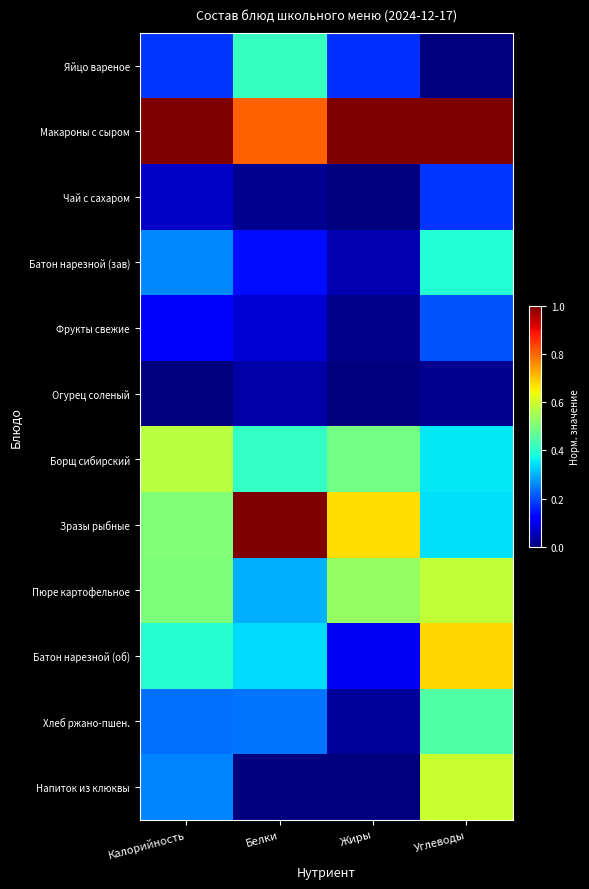

Reading left to right, transcribe all the data shown in this chart.

Яйцо вареное: Калорийность=0.2	Белки=0.4	Жиры=0.2	Углеводы=0.0
Макароны с сыром: Калорийность=1.0	Белки=0.8	Жиры=1.0	Углеводы=1.0
Чай с сахаром: Калорийность=0.1	Белки=0.0	Жиры=0.0	Углеводы=0.2
Батон нарезной (зав): Калорийность=0.3	Белки=0.1	Жиры=0.0	Углеводы=0.4
Фрукты свежие: Калорийность=0.1	Белки=0.1	Жиры=0.0	Углеводы=0.2
Огурец соленый: Калорийность=0.0	Белки=0.0	Жиры=0.0	Углеводы=0.0
Борщ сибирский: Калорийность=0.6	Белки=0.4	Жиры=0.5	Углеводы=0.4
Зразы рыбные: Калорийность=0.5	Белки=1.0	Жиры=0.7	Углеводы=0.3
Пюре картофельное: Калорийность=0.5	Белки=0.3	Жиры=0.5	Углеводы=0.6
Батон нарезной (об): Калорийность=0.4	Белки=0.3	Жиры=0.1	Углеводы=0.7
Хлеб ржано-пшен.: Калорийность=0.2	Белки=0.2	Жиры=0.0	Углеводы=0.4
Напиток из клюквы: Калорийность=0.3	Белки=0.0	Жиры=0.0	Углеводы=0.6